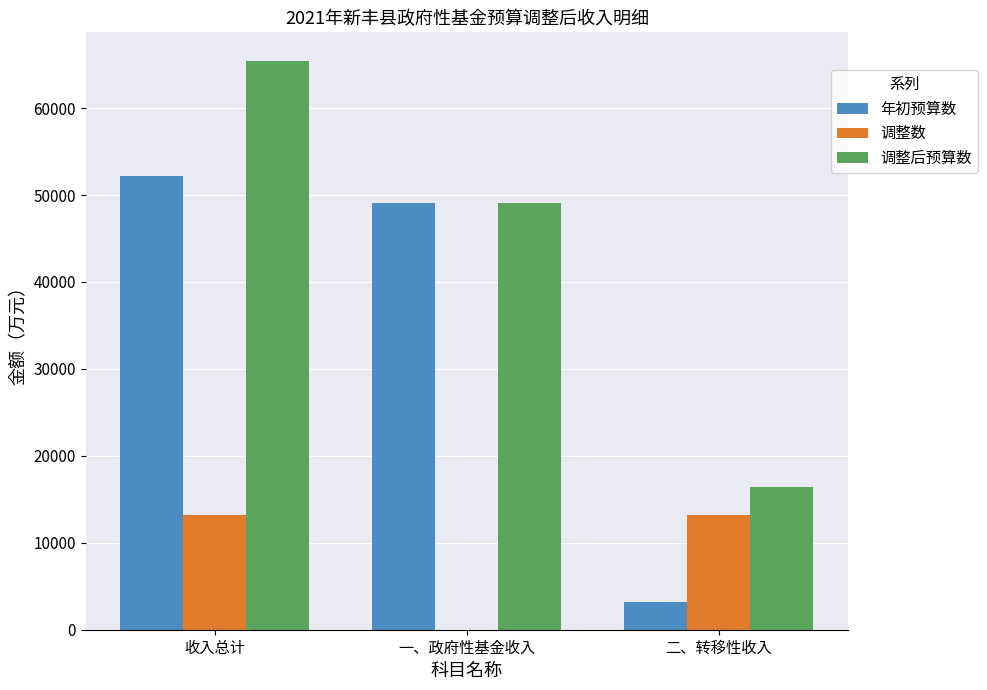

What is the total value across all series at 二、转移性收入?

32832